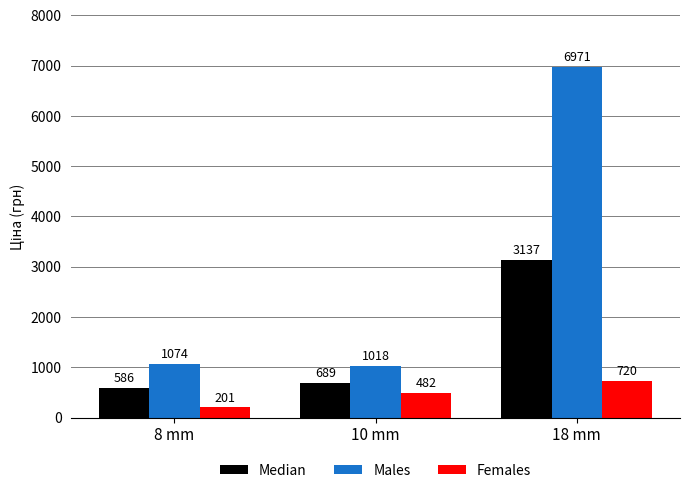

What position from the left is 8 mm?

1